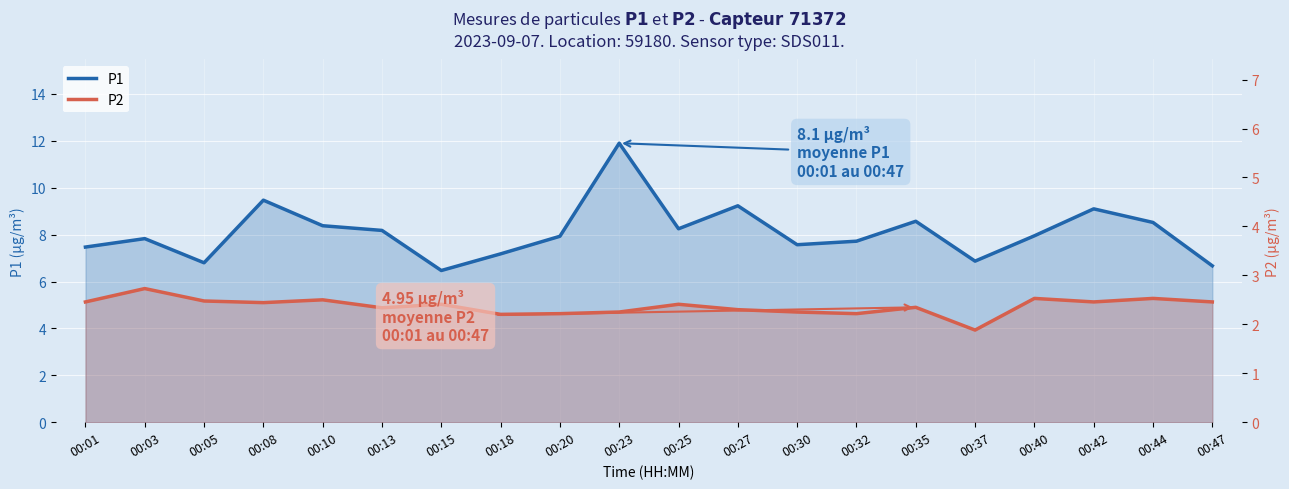

What is the greatest value displayed?

11.9